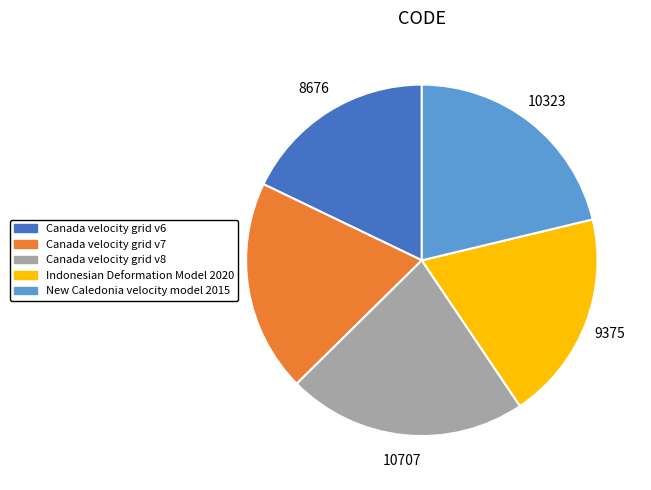

The Canada velocity grid v8 slice represents 22% of the pie. True or false?

True